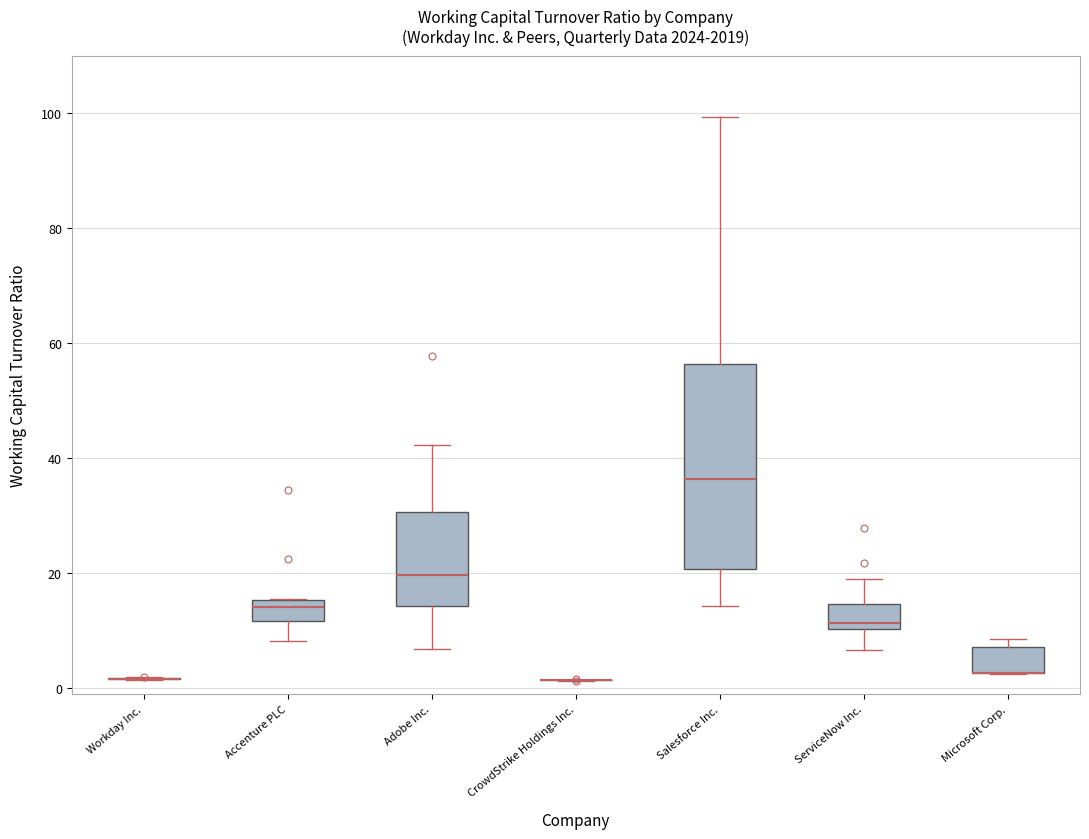

Reading left to right, transcribe this box plot: for each box, give where its median line is, the range the box spans, and where its two whiskers end, as read against the y-axis. The values are not printed on the chart, so give them approximately, as read against the axis.

Workday Inc.: box collapsed to a line at 2, whiskers 2 to 2
Accenture PLC: median 14, box 12 to 16, whiskers 8 to 16
Adobe Inc.: median 20, box 14 to 30, whiskers 6 to 42
CrowdStrike Holdings Inc.: box collapsed to a line at 2, whiskers 2 to 2
Salesforce Inc.: median 36, box 20 to 56, whiskers 14 to 100
ServiceNow Inc.: median 12, box 10 to 14, whiskers 6 to 20
Microsoft Corp.: median 2 (drawn on the box's lower edge), box 2 to 8, whiskers 2 to 8 (just above the box's upper edge)